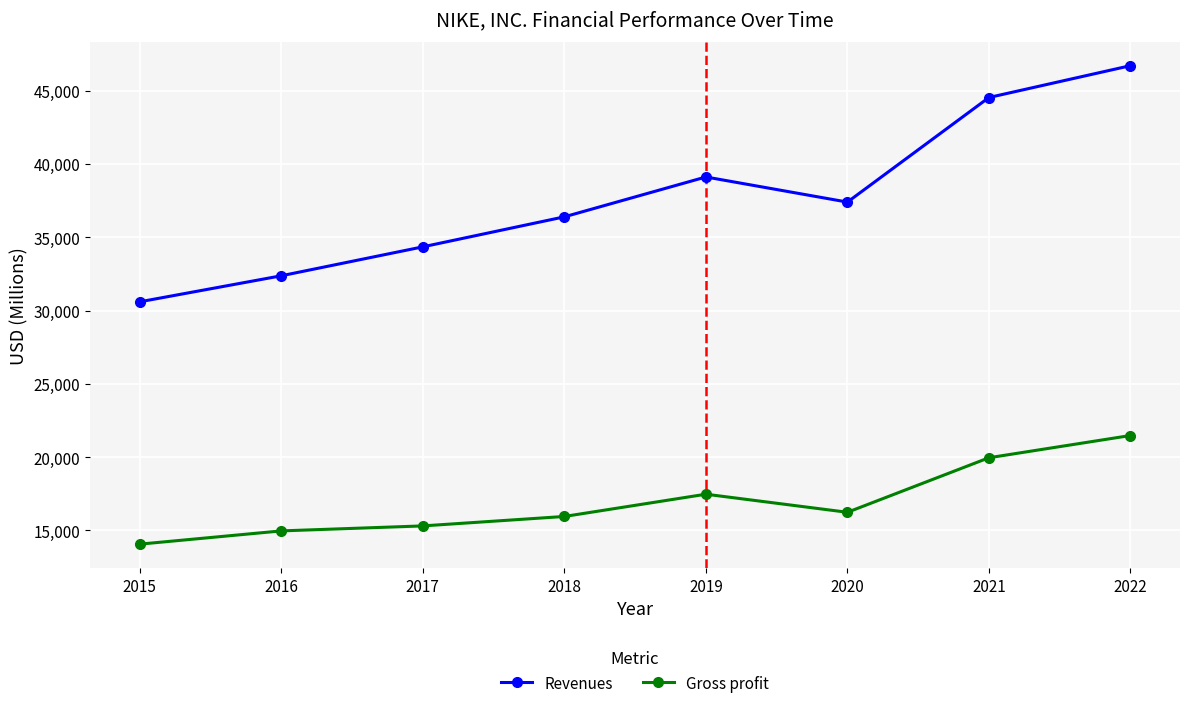

In Revenues, how many points are higher than both neighbors (excluding endpoints)?

1